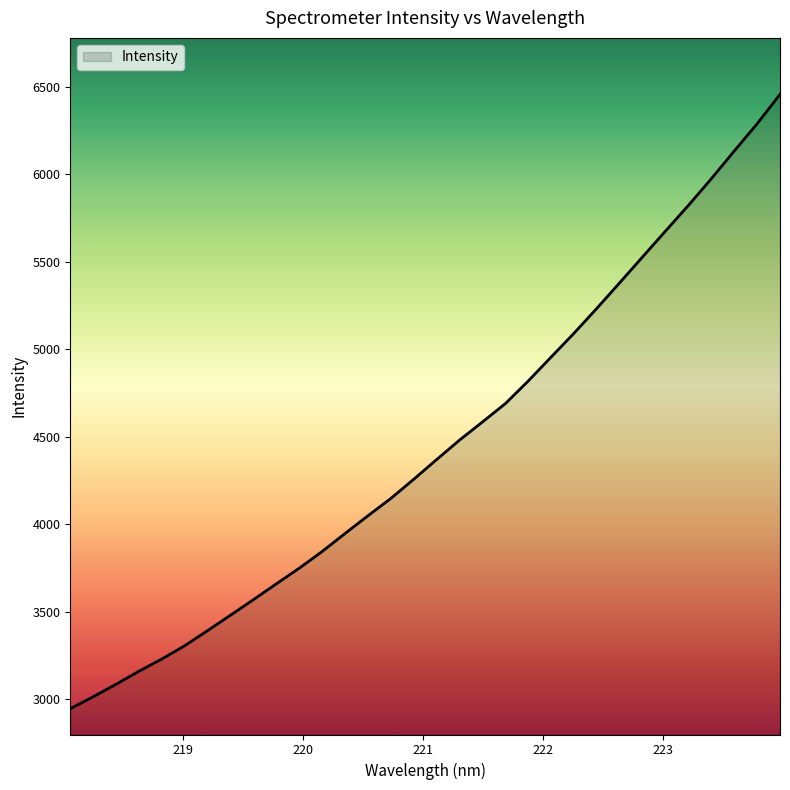

What is the difference between the maximum and minimum values?

3511.9